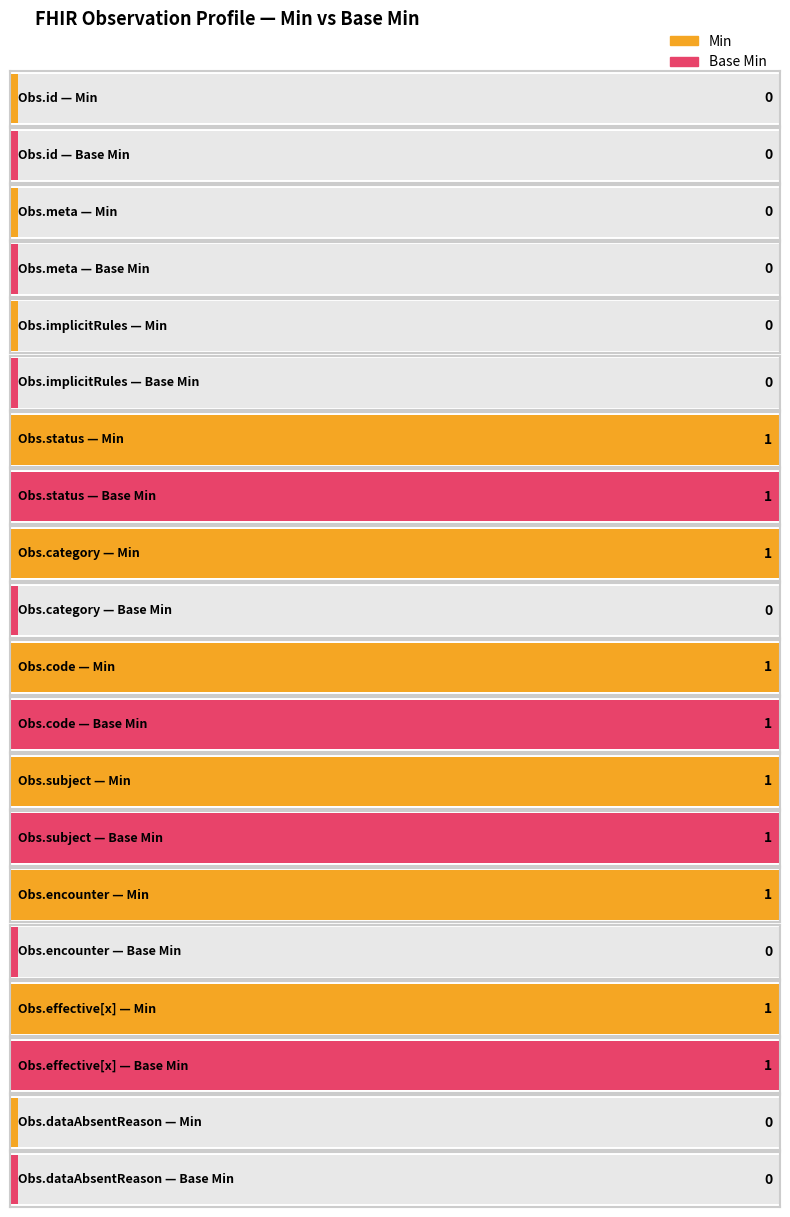

Between Observation.id and Observation.effective[x], which series saw the biggest shift?

Min